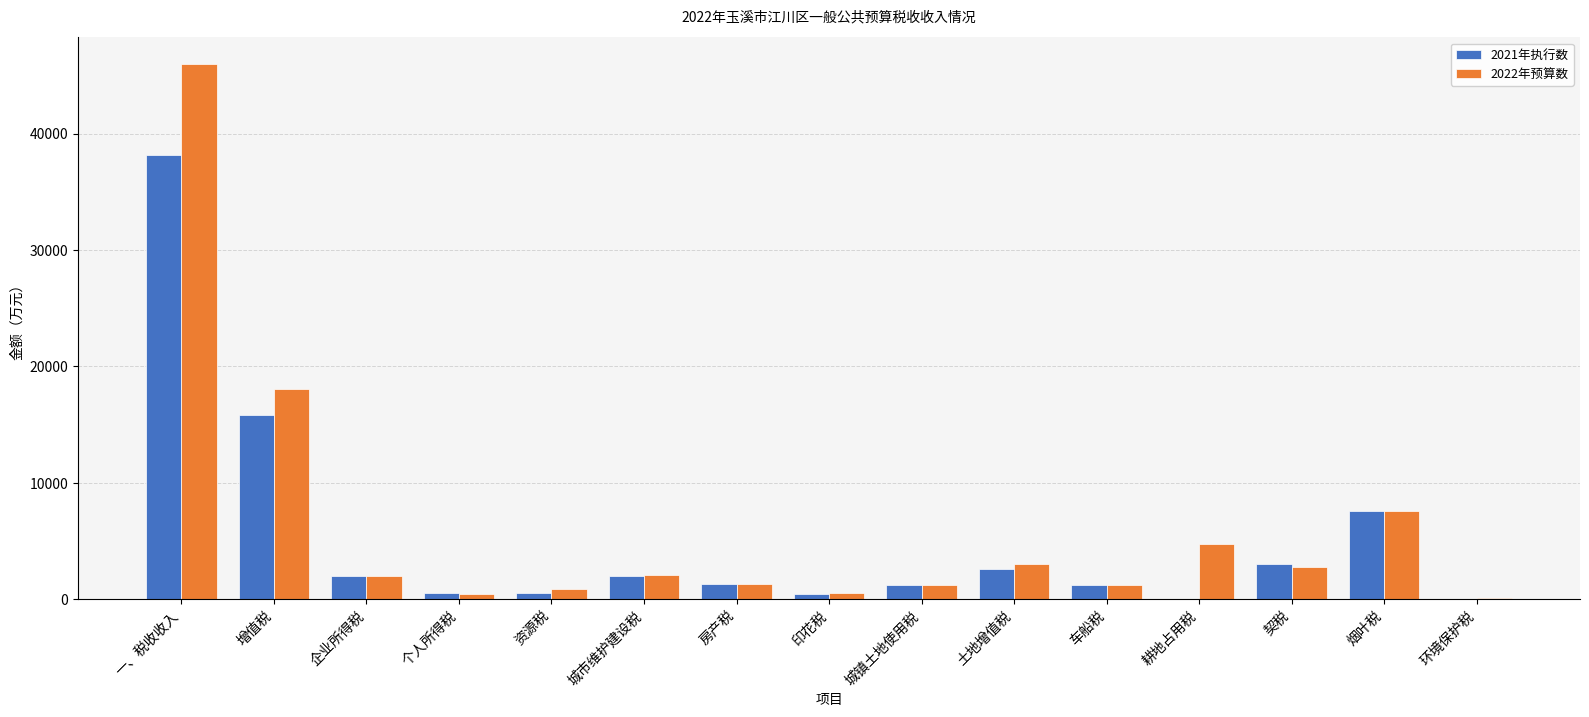

At which category is the sum across all series the highest?

一、税收收入